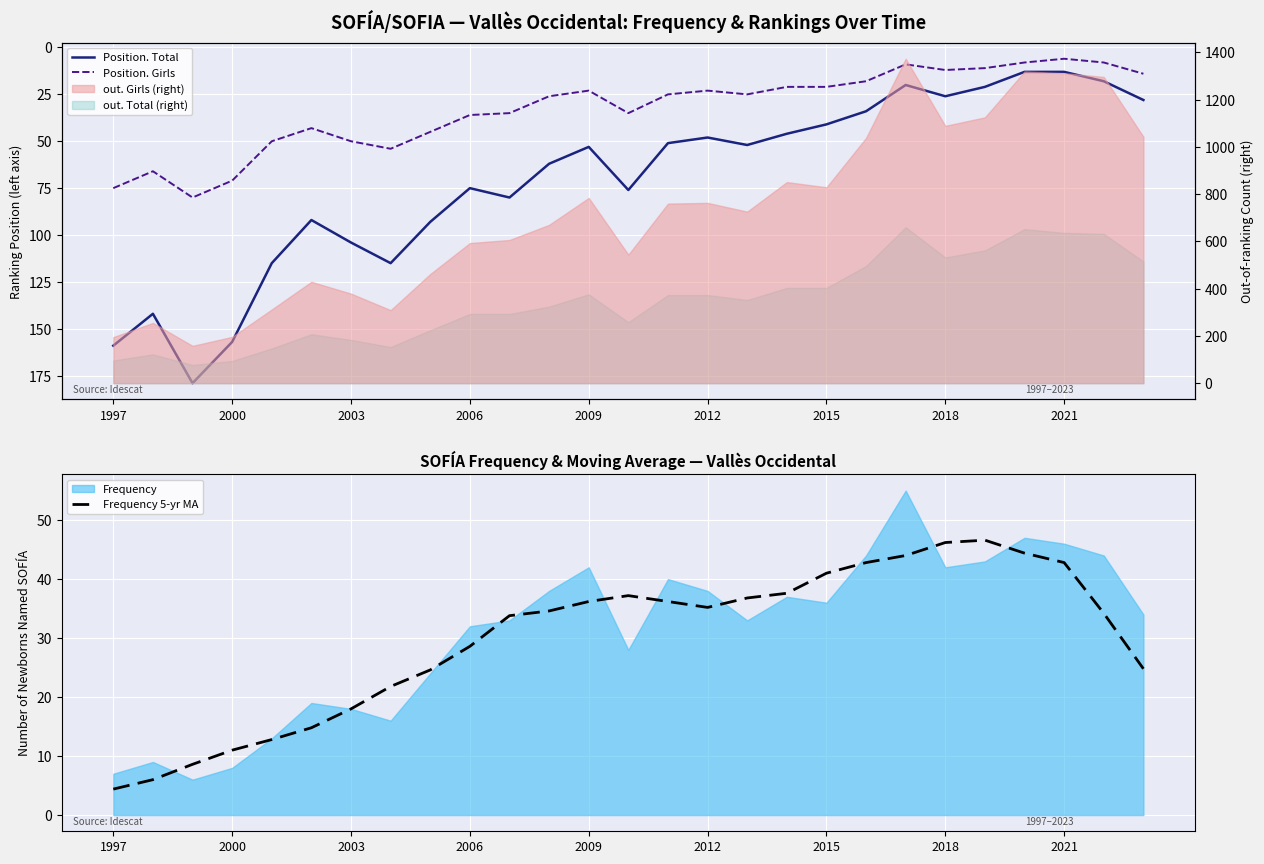

At how many categories does at least one series exceed 137?

4